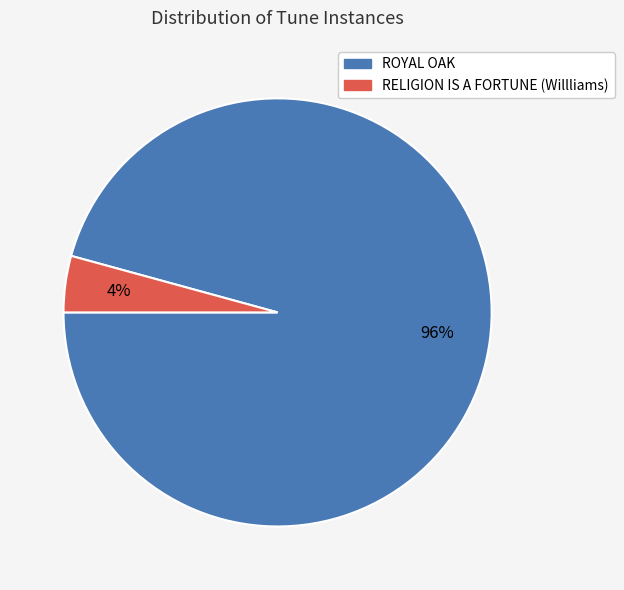

True or false: ROYAL OAK accounts for 87% of the total.

False